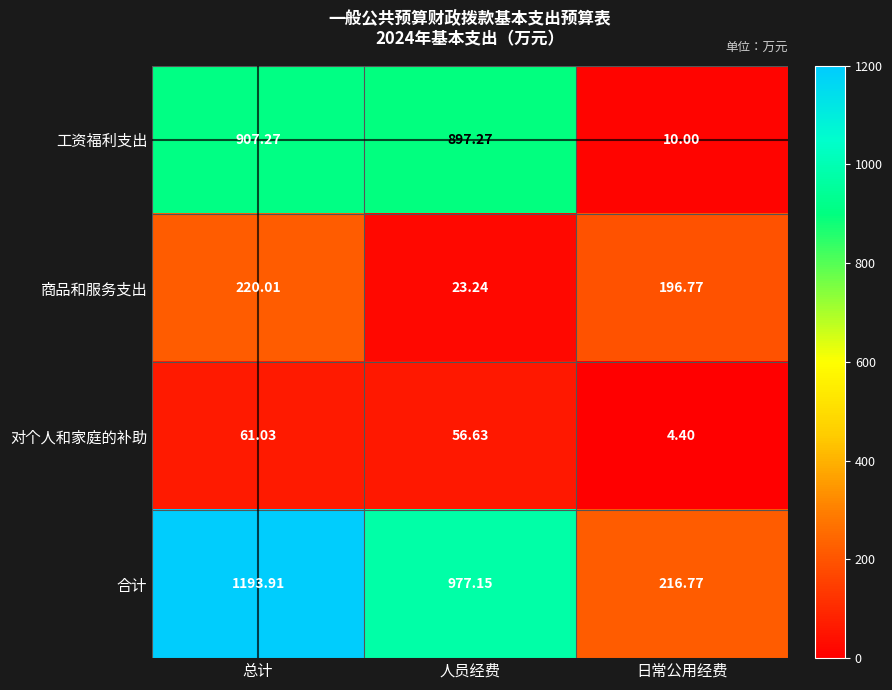

Rank the series by their maximum value, from lowest to highest.

对个人和家庭的补助, 商品和服务支出, 工资福利支出, 合计